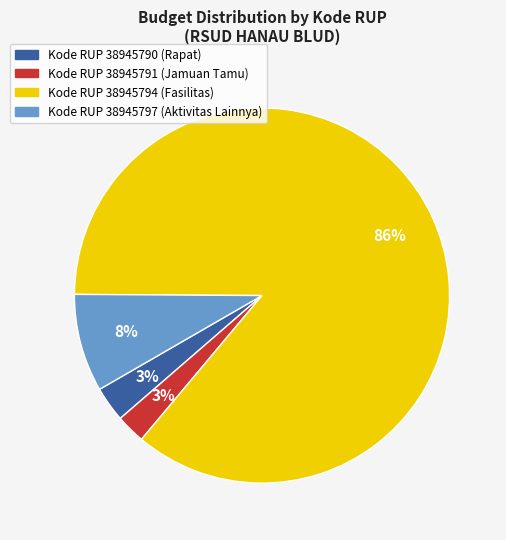

Which has a higher value, Kode RUP 38945797 (Aktivitas Lainnya) or Kode RUP 38945794 (Fasilitas)?

Kode RUP 38945794 (Fasilitas)